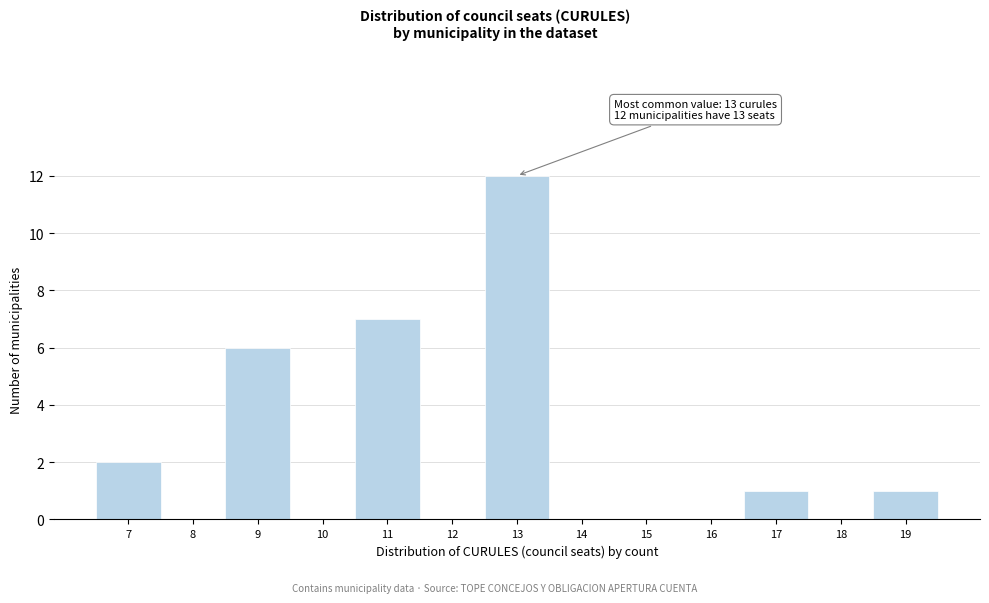

Over which range of the x-axis is the bar tallest?

12.5 to 13.5